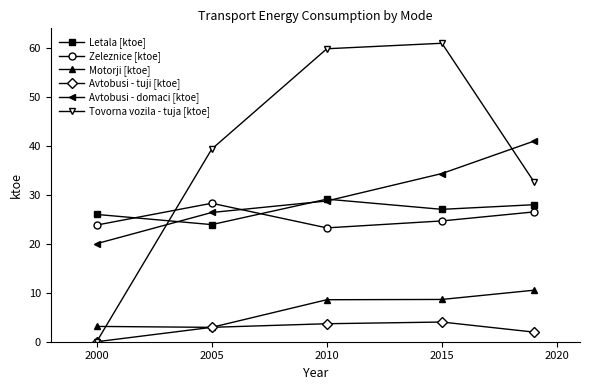

How many data points in Motorji [ktoe] are less than 8?

2